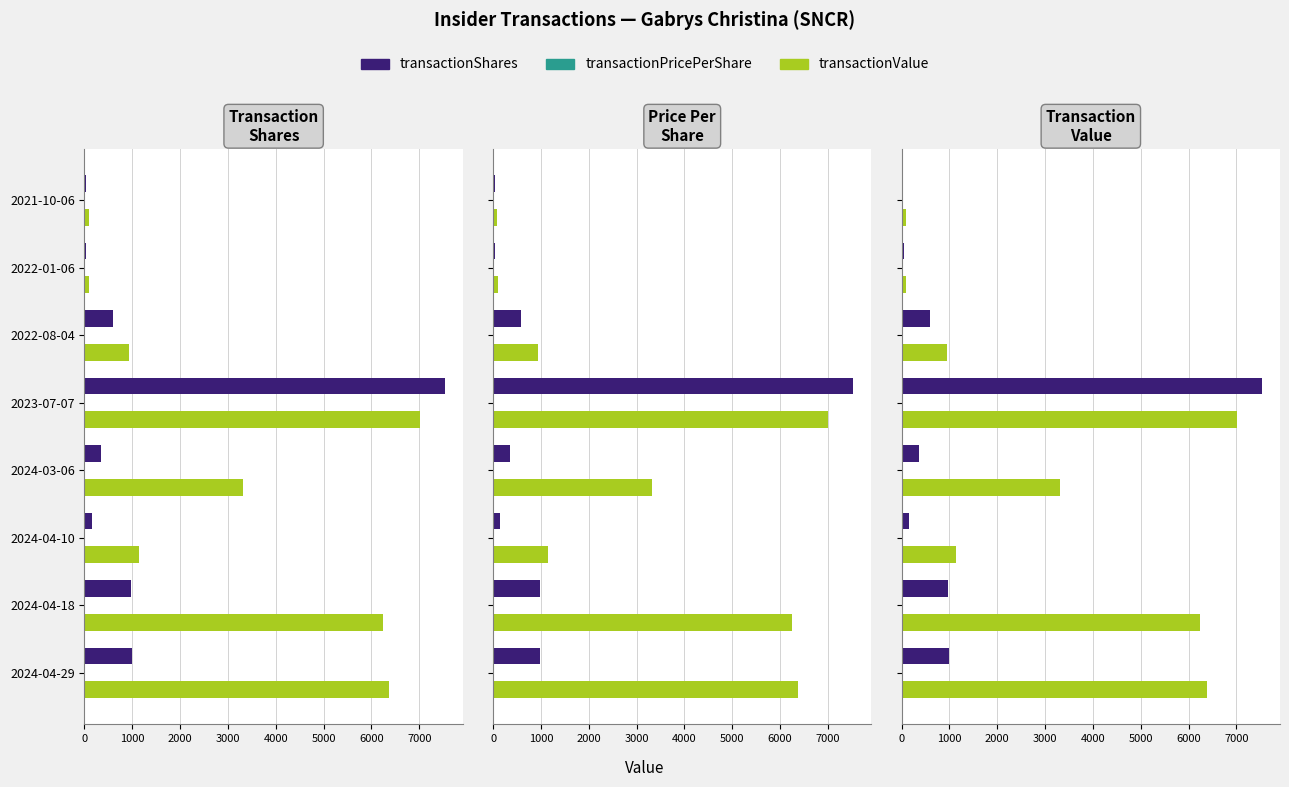

The value of transactionValue at 2024-04-29 is 9677.5. True or false?

False